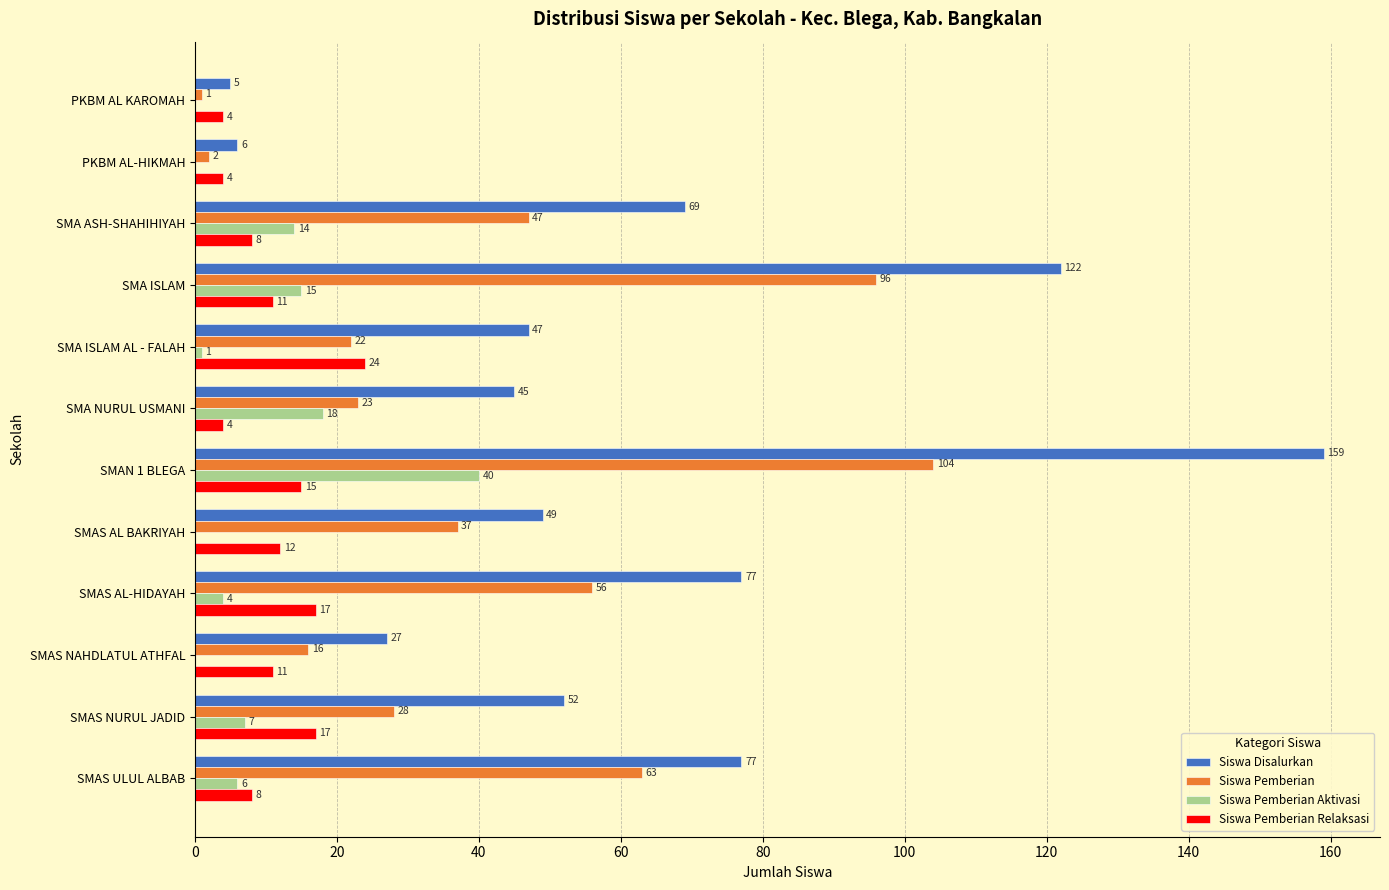

What is the total value across all series at SMAS ULUL ALBAB?

154